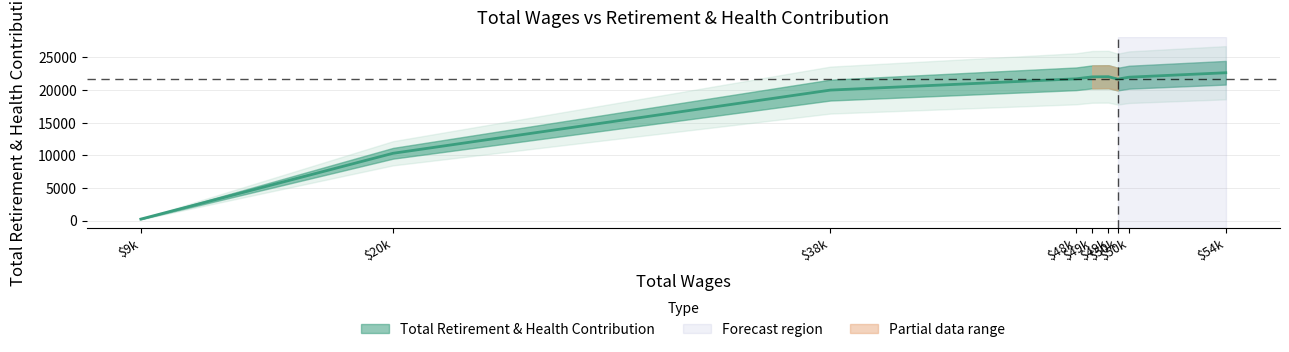

What is the minimum value shown in the chart?

225